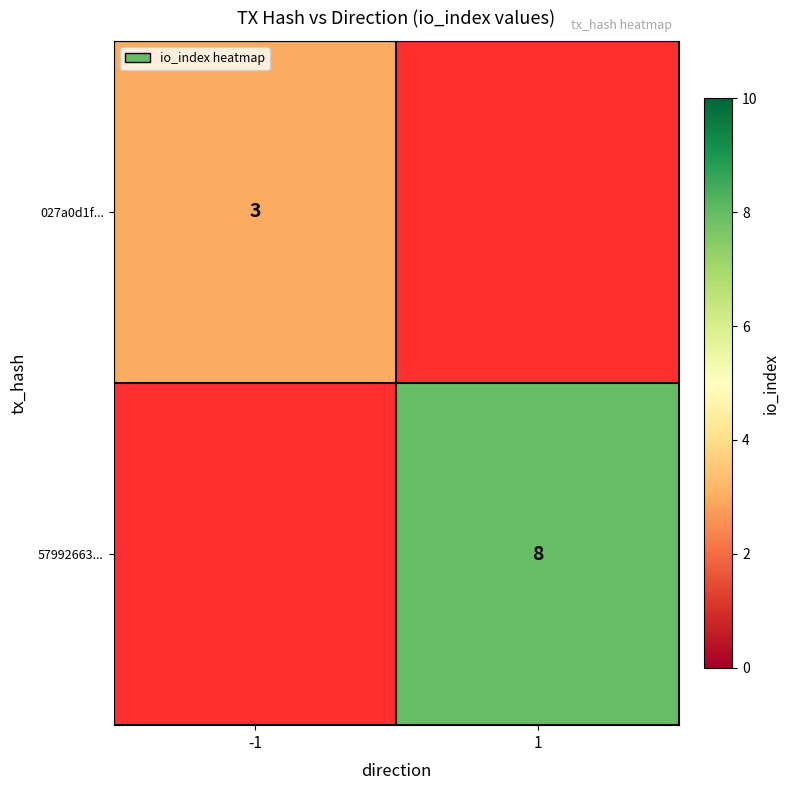

The 57992663... series shows 13 at 1. True or false?

False